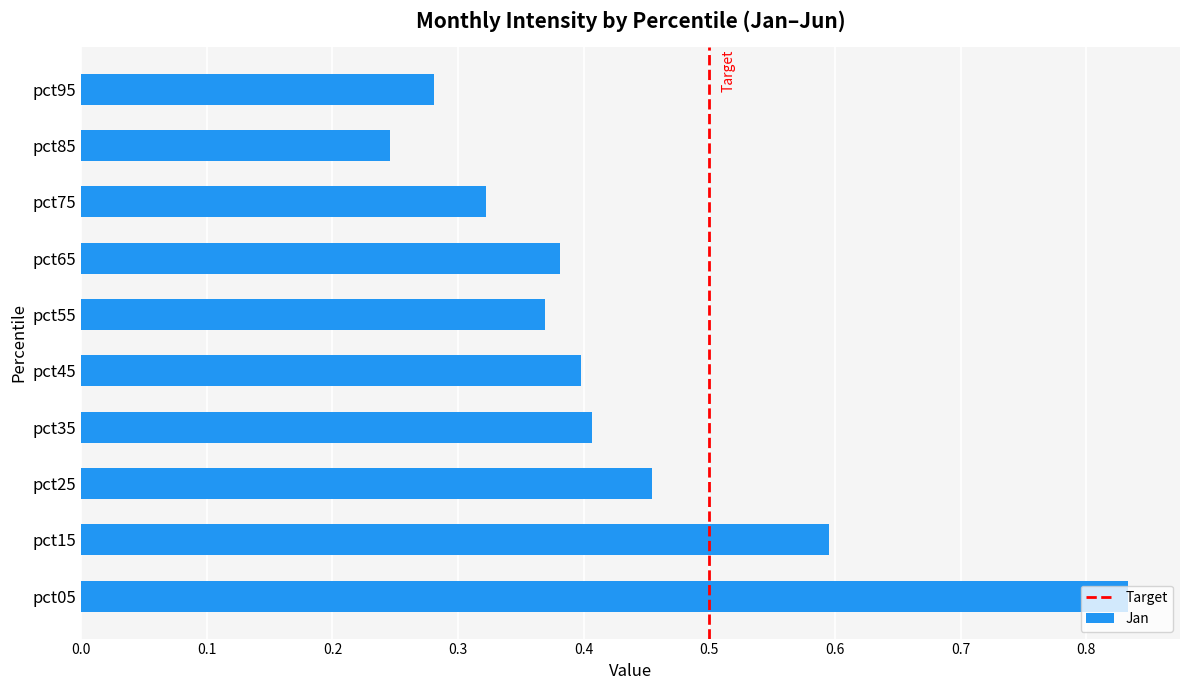

What is the sum of the values at pct25 and pct85?

0.7